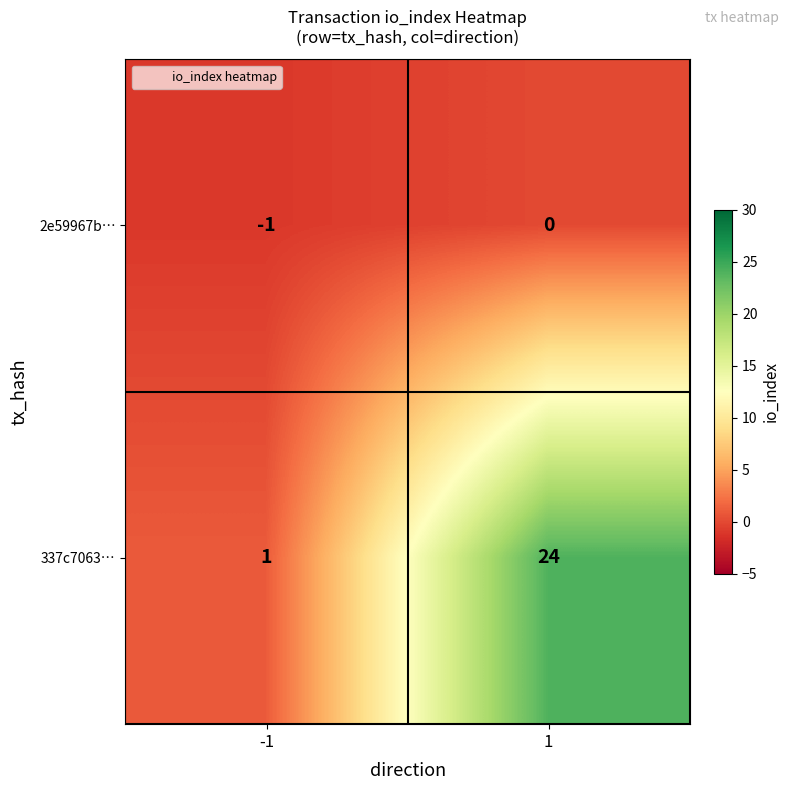

Is it true that 2e59967b… equals 0 at 1?

True